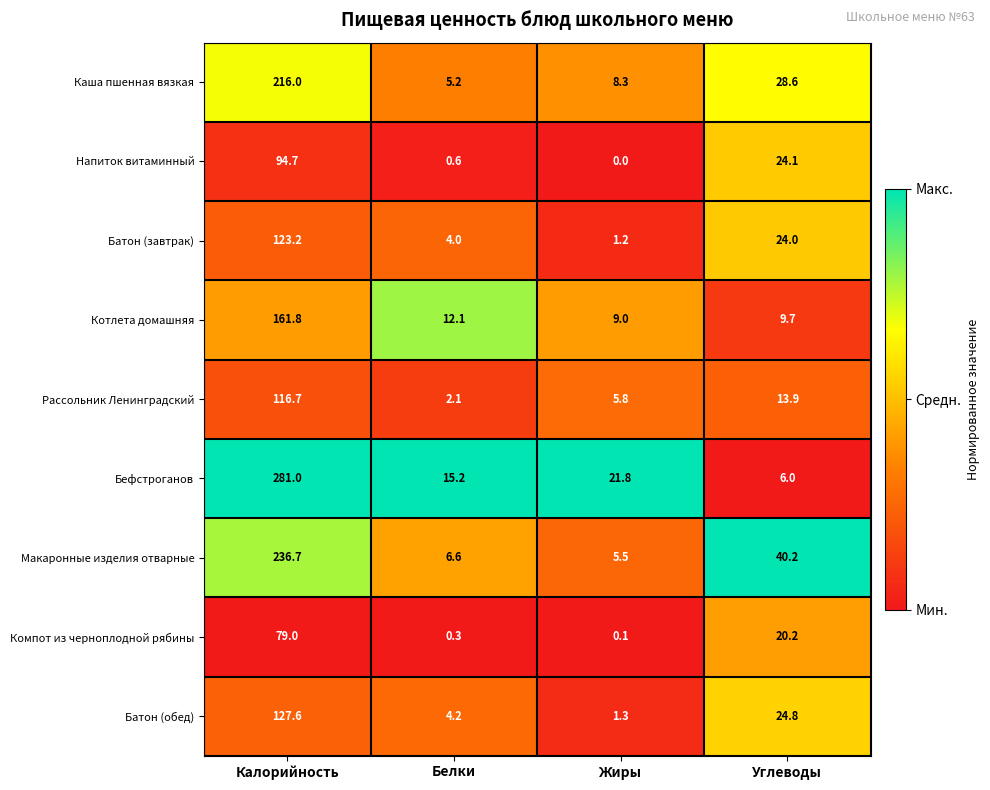

What is the average value of the Каша пшенная вязкая series?

64.5